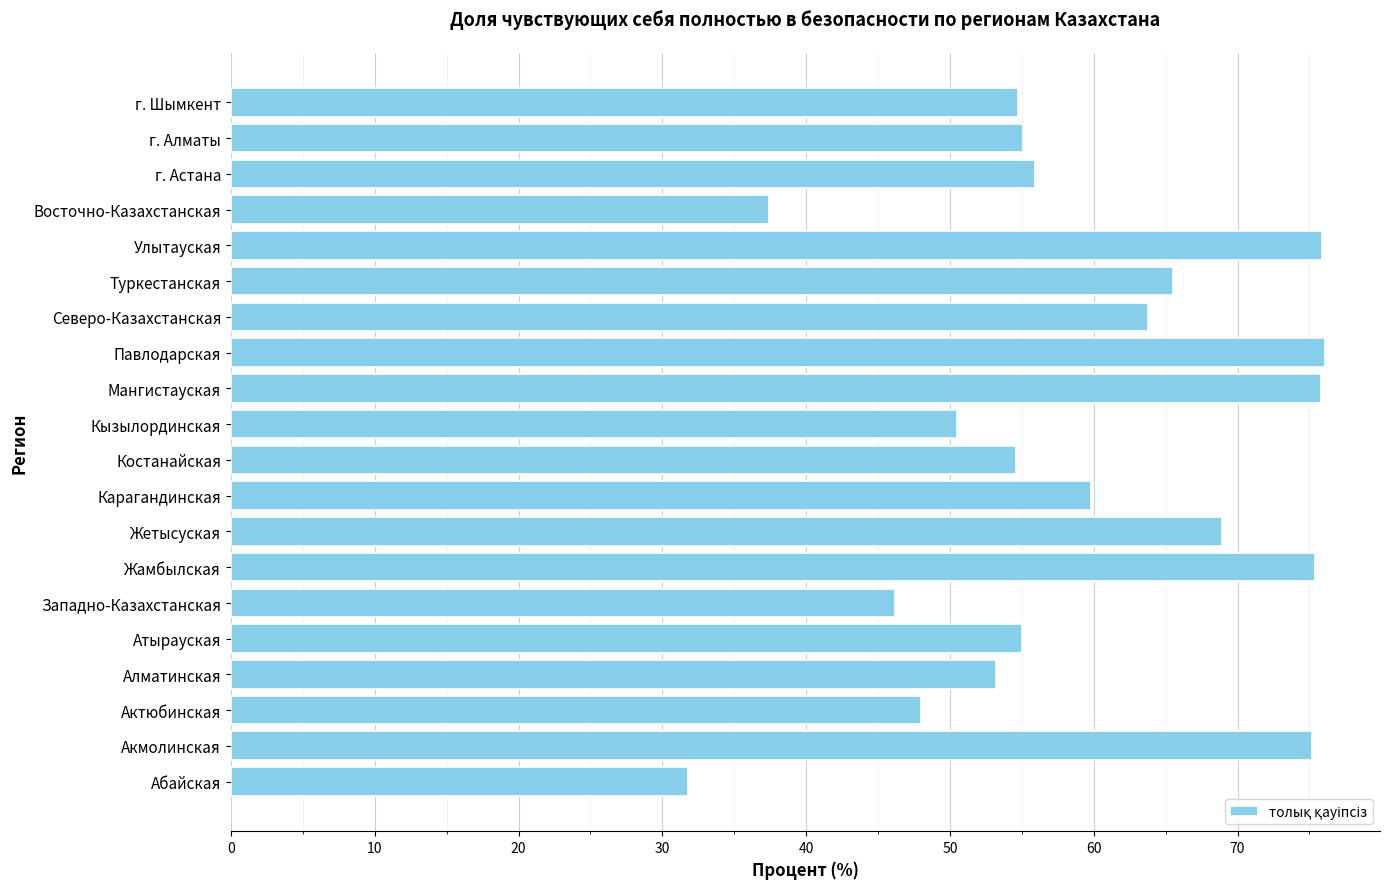

What is the greatest value displayed?

76.1